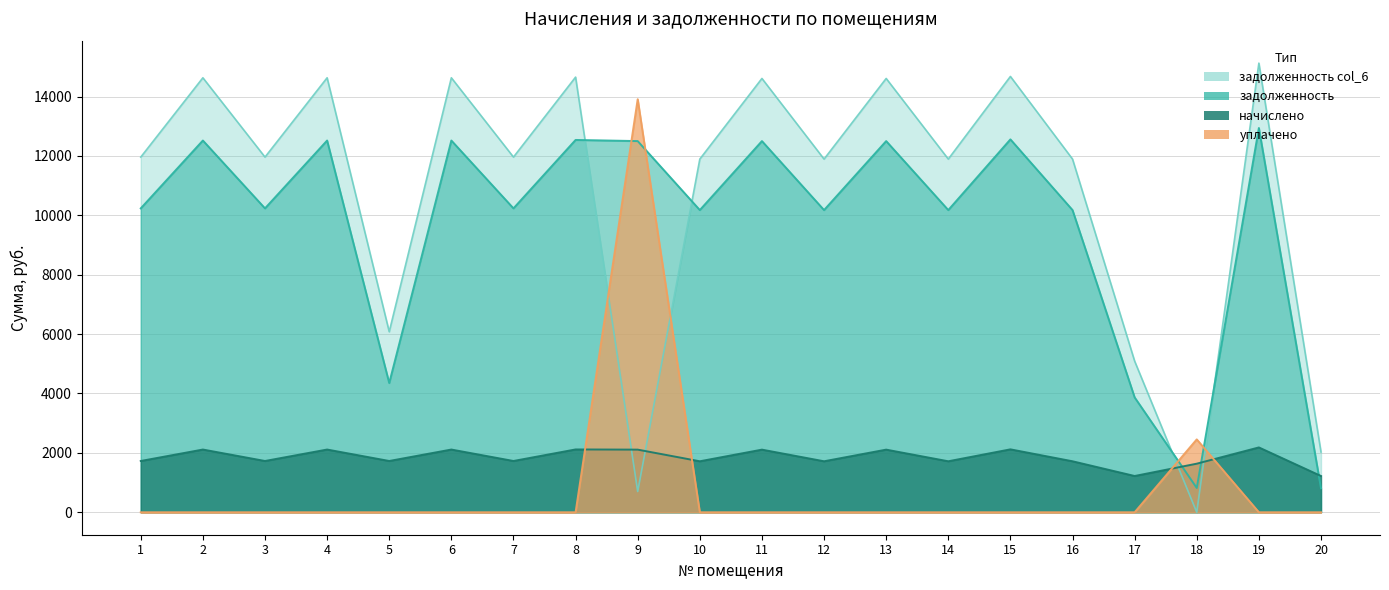

Rank the series by their maximum value, from highest to lowest.

задолженность col_6, уплачено (col_4), задолженность (col_1), начислено (col_3)